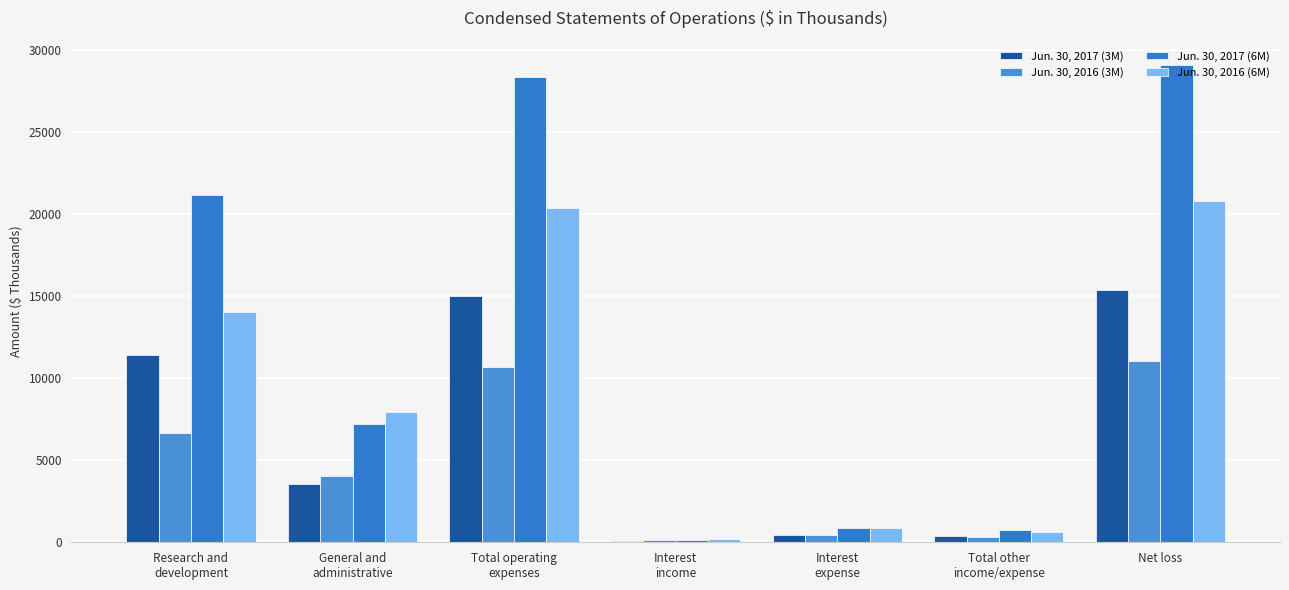

Is the value of Jun. 30, 2017 (6M) at General and
administrative greater than the value of Jun. 30, 2016 (3M) at Interest
expense?

Yes